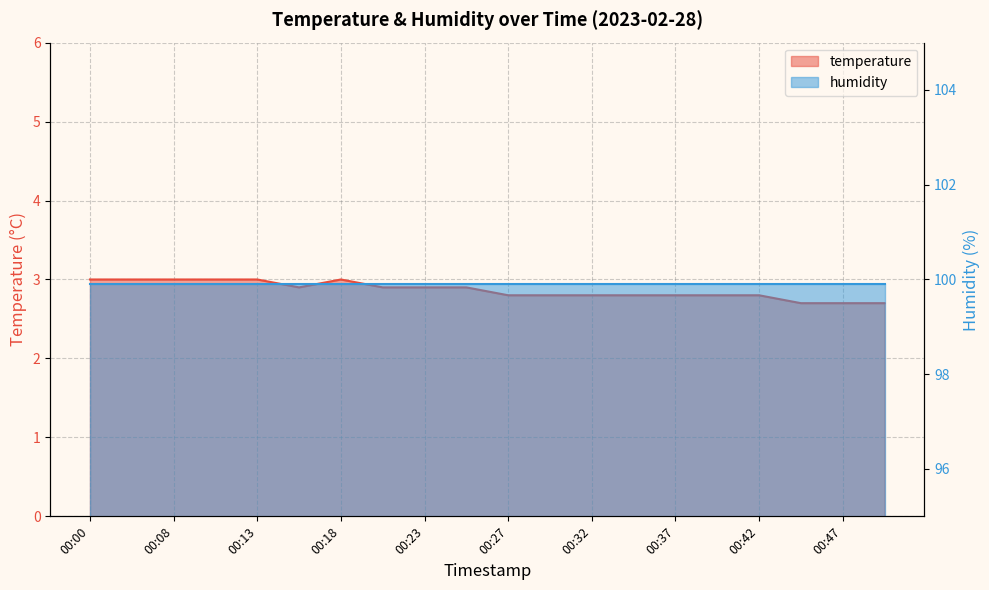

True or false: the data shows 2.8 at 00:30.

True